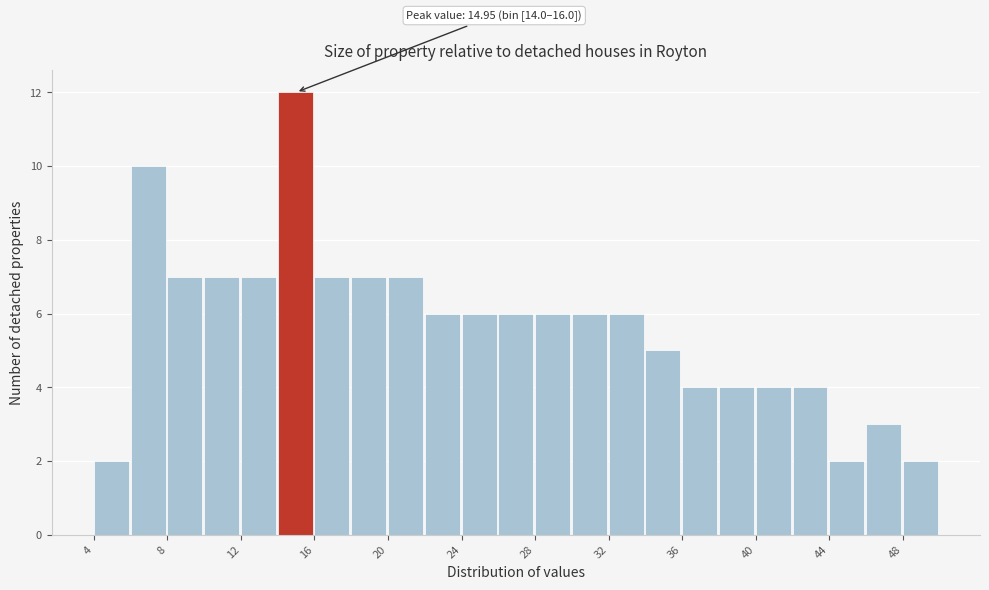

Over which range of the x-axis is the bar tallest?

14 to 16